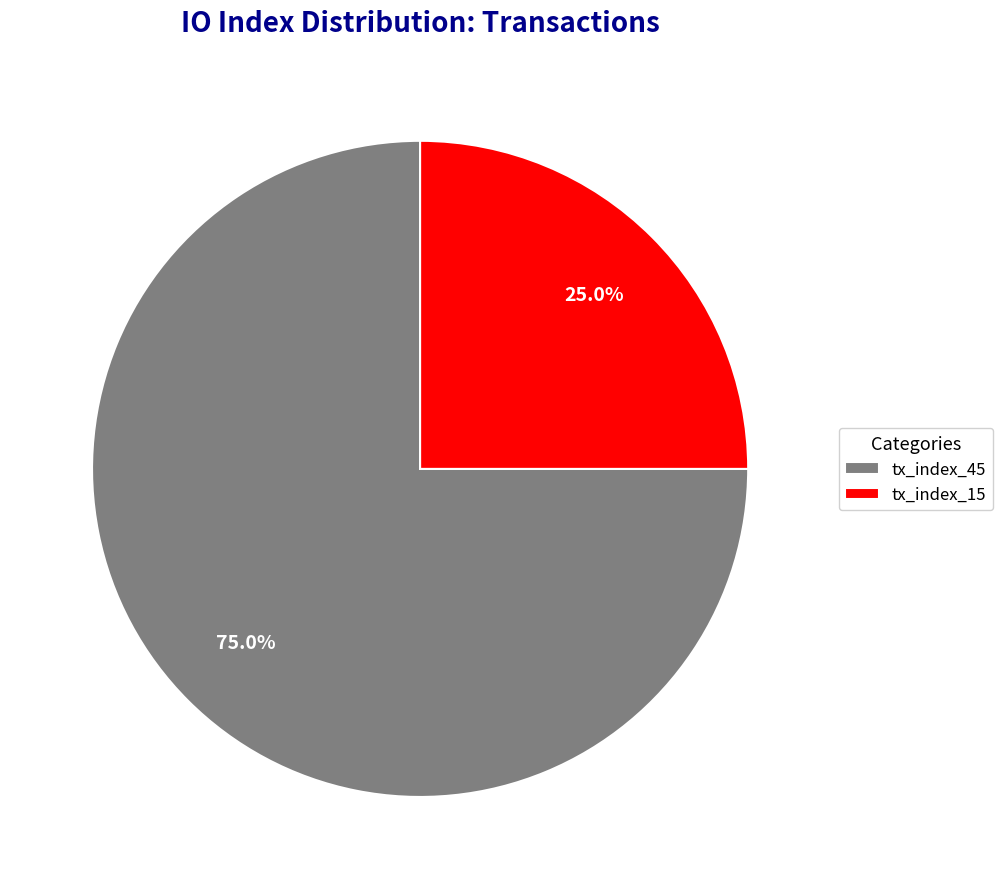

Rank the categories by value from highest to lowest.

tx_index_45, tx_index_15